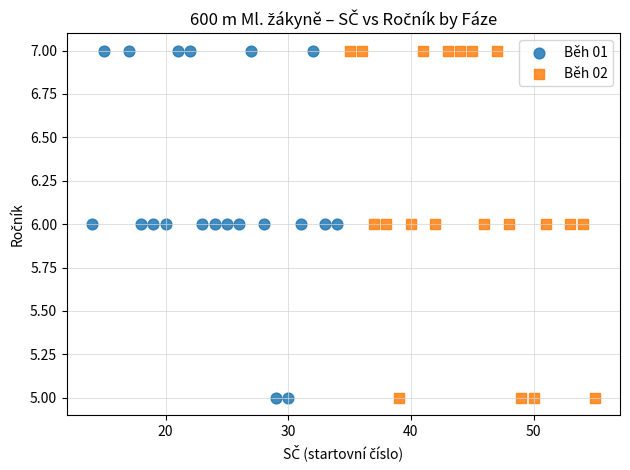

What are all the series names shown in the legend?

Běh 01, Běh 02